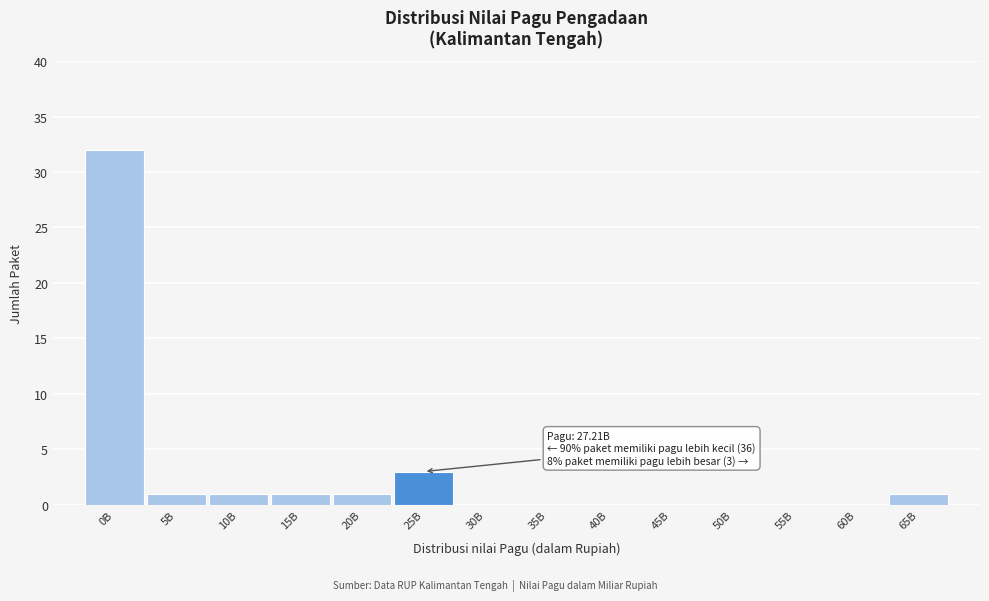

Reading left to right, transcribe all the data shown in this chart.

0B=32	5B=1	10B=1	15B=1	20B=1	25B=3	30B=0	35B=0	40B=0	45B=0	50B=0	55B=0	60B=0	65B=1